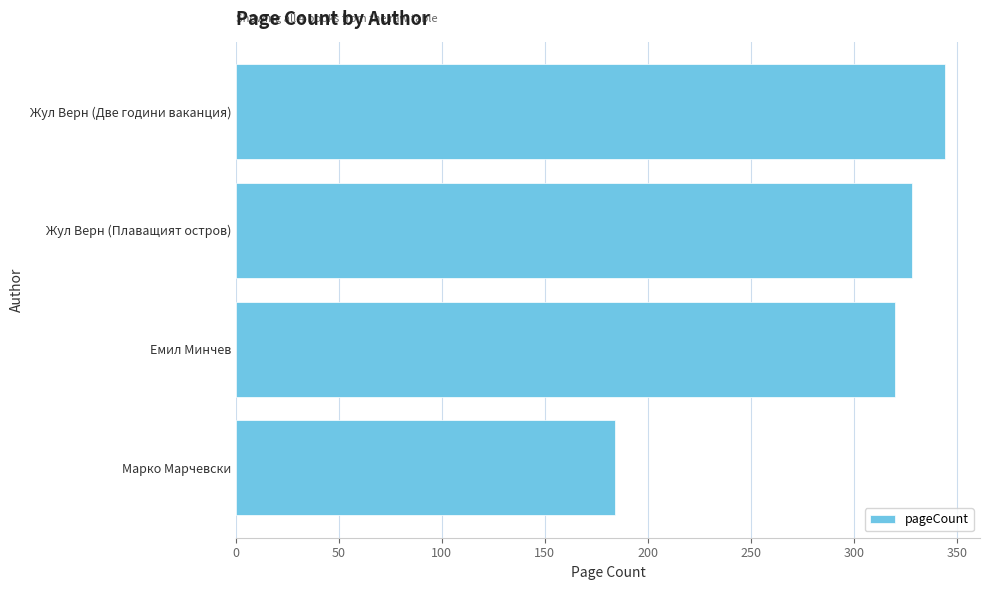

What is the difference between the maximum and minimum values?

160